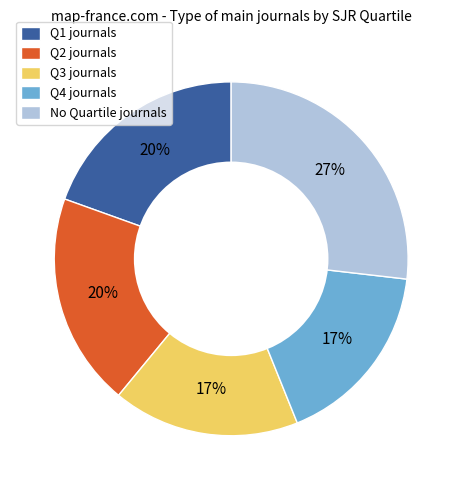

Which slice is the largest?

No Quartile journals